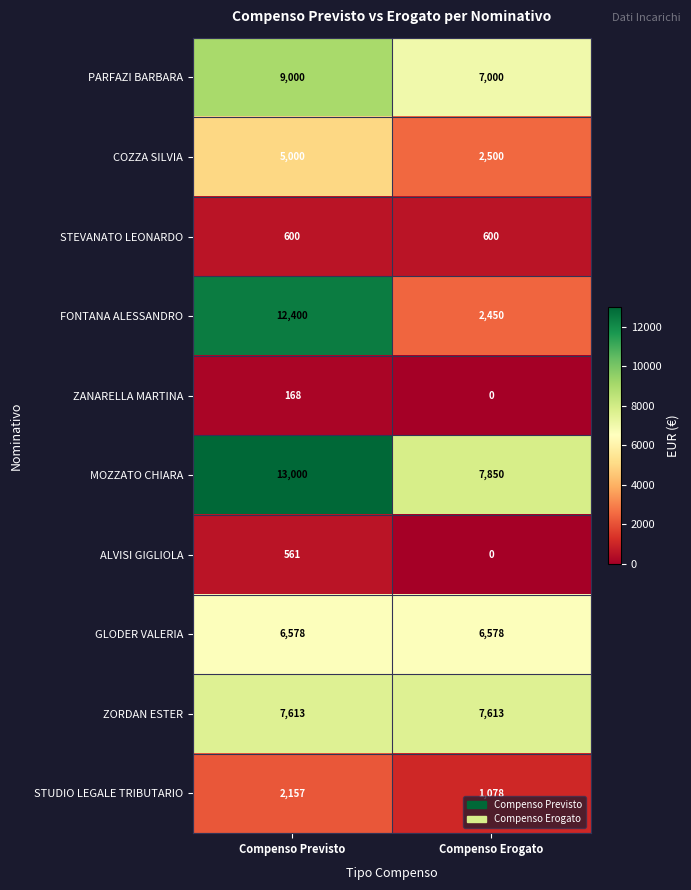

What is the maximum value shown in the chart?

13000